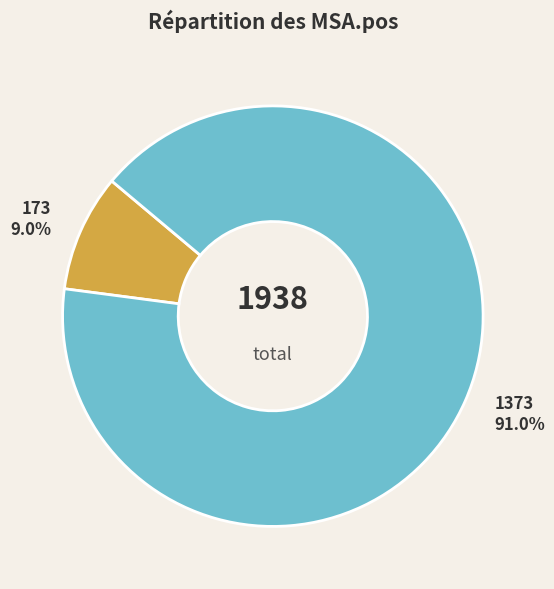

What is the total percentage of 173 and 1373?

100.0%